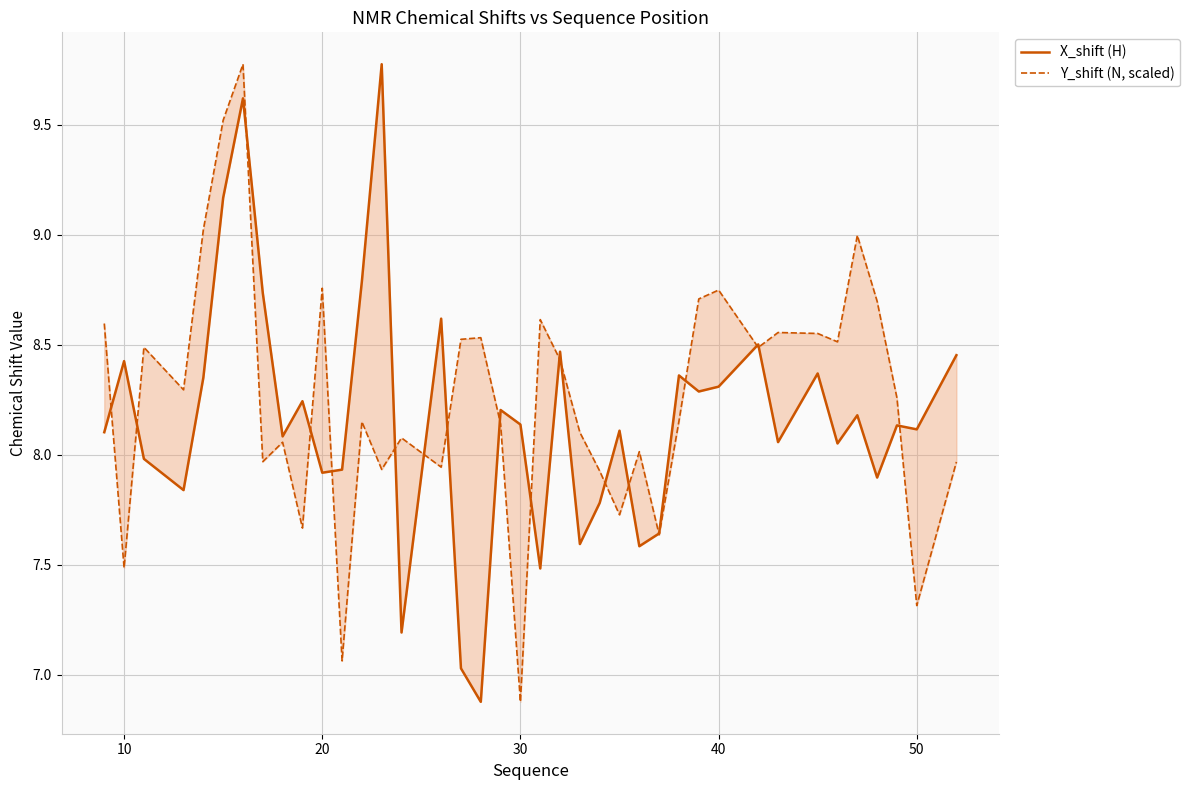

What is the average value of the Y_shift (N, scaled) series?

8.3